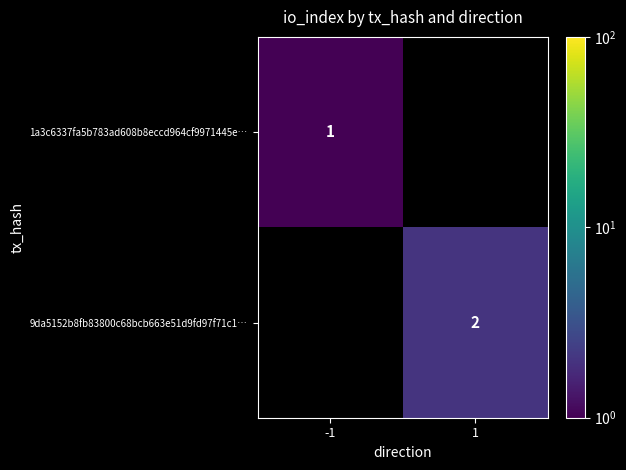

Is it true that 1a3c6337fa5b783ad608b8eccd964cf9971445e… equals 1 at -1?

True